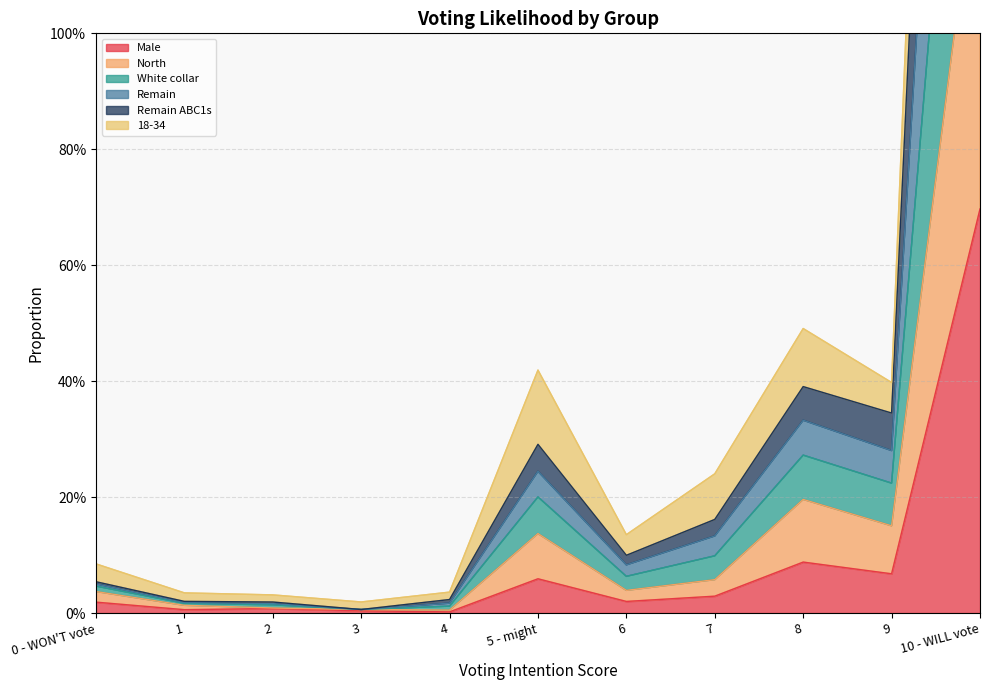

At how many categories does at least one series exceed 3?

1